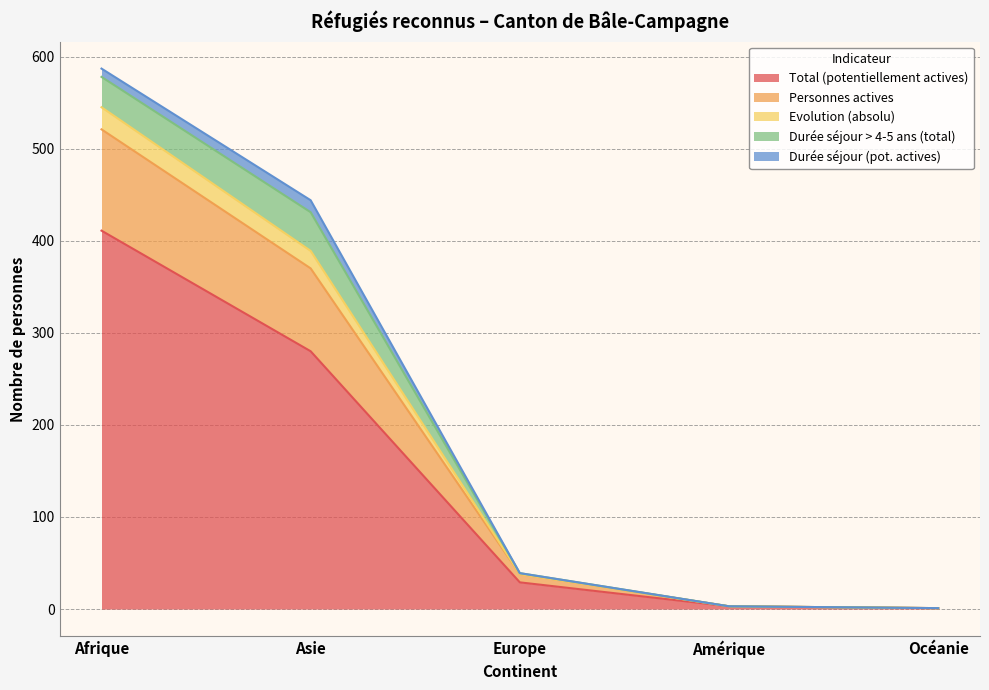

Where does the Evolution (absolu) series first go above 39?

Afrique